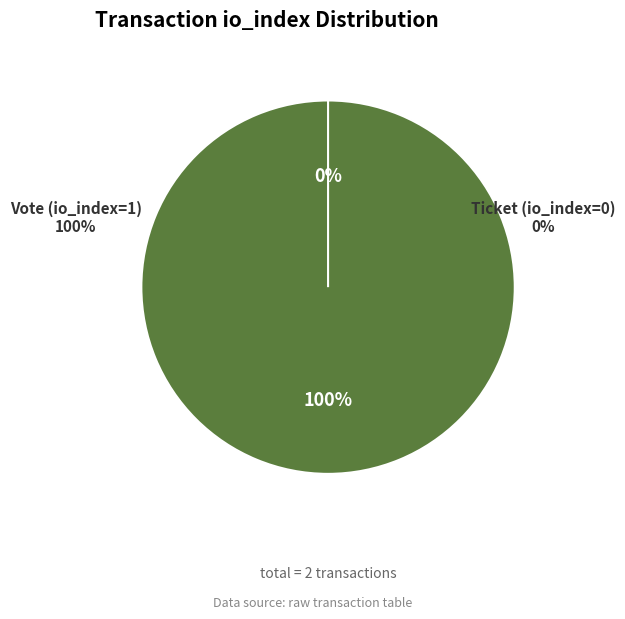

To the nearest percent, what portion does Vote (io_index=1) represent?

100%